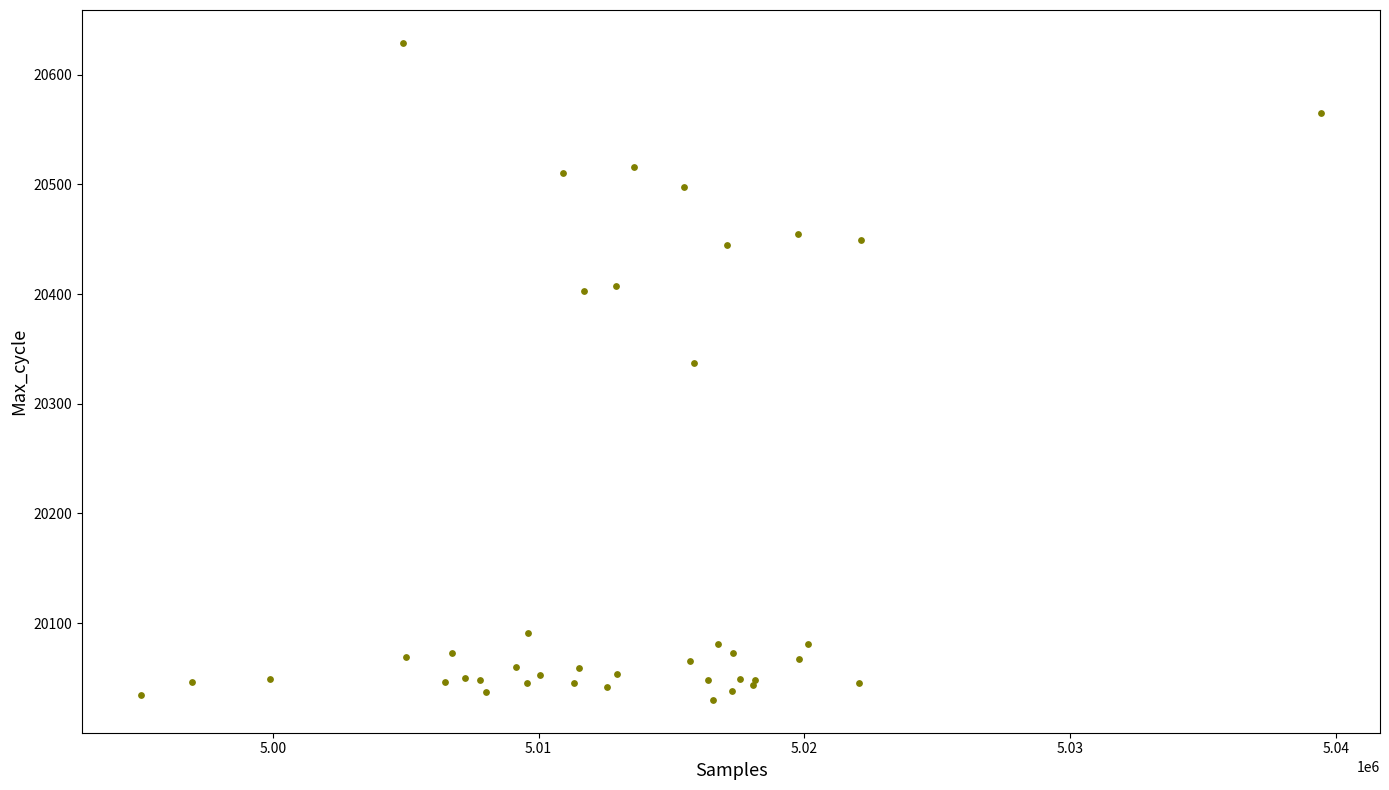

What Y value in the scatter plot is closest to 20329?

20337